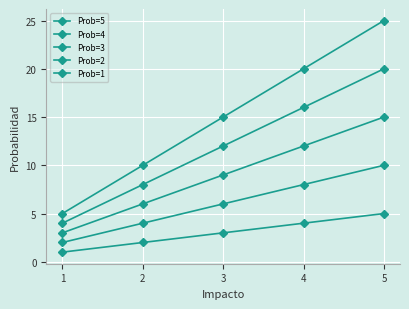

How many data points in Prob=4 are less than 12?

2